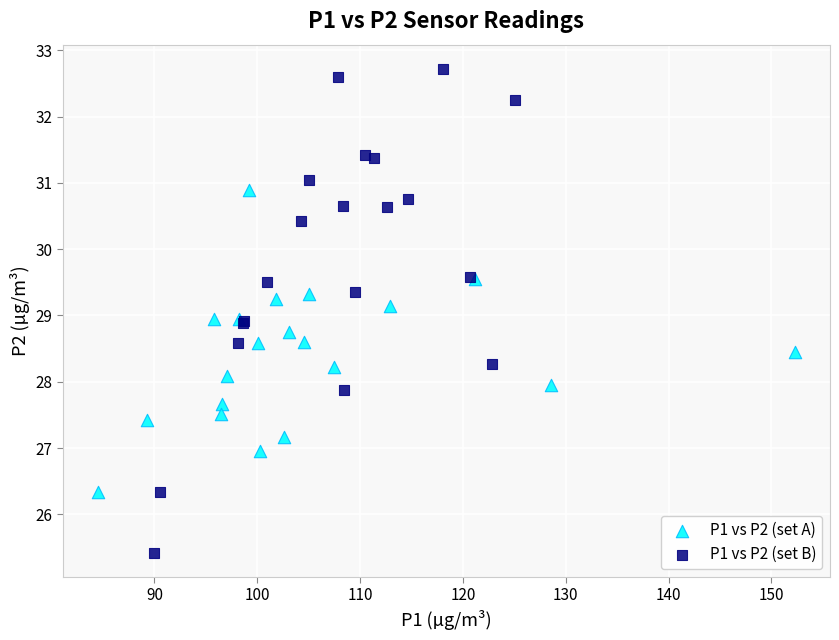

What are all the series names shown in the legend?

P1 vs P2 (set A), P1 vs P2 (set B)